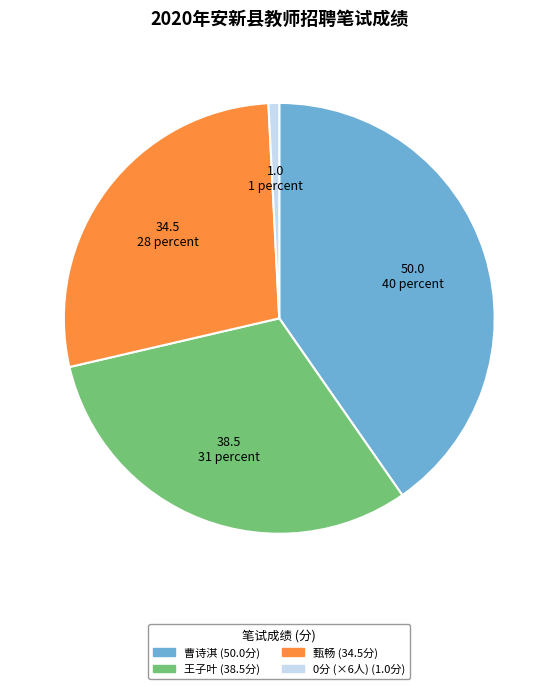

Count the number of slices in the pie.

4